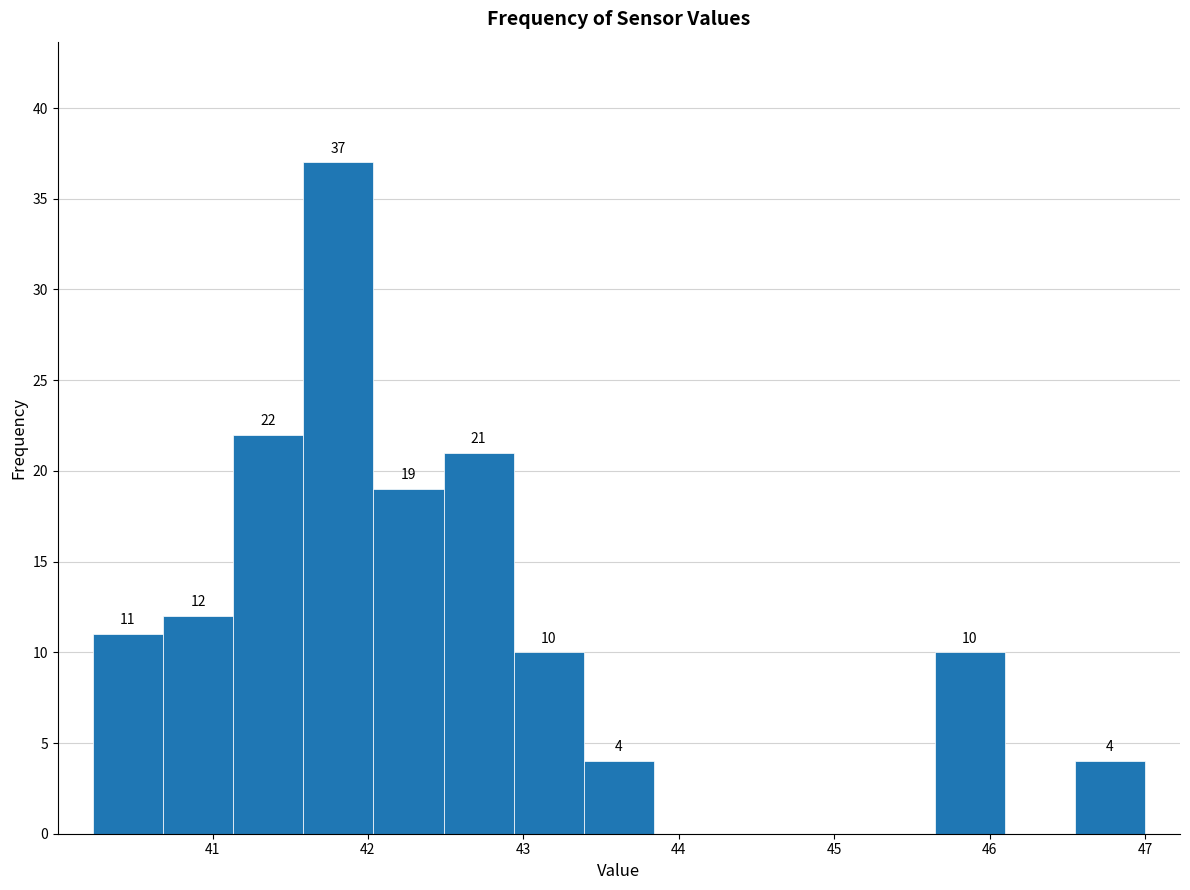

Which range on the x-axis has the tallest bar?

41.6 to 42.0